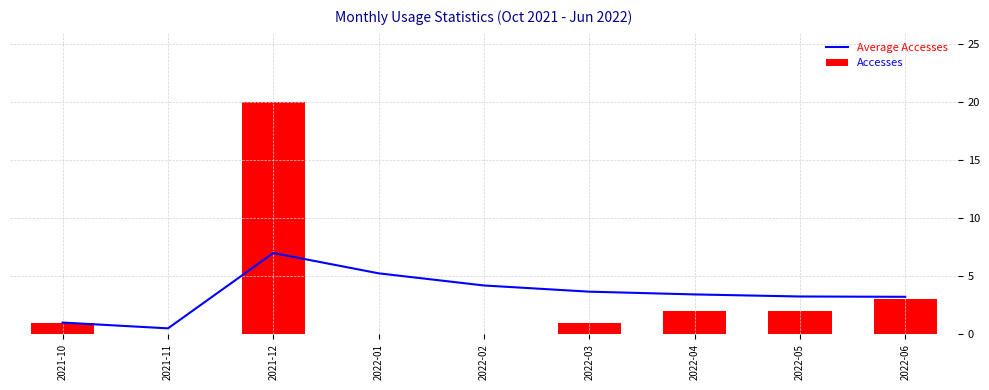

What is the lowest value of the Average Accesses series?

0.5